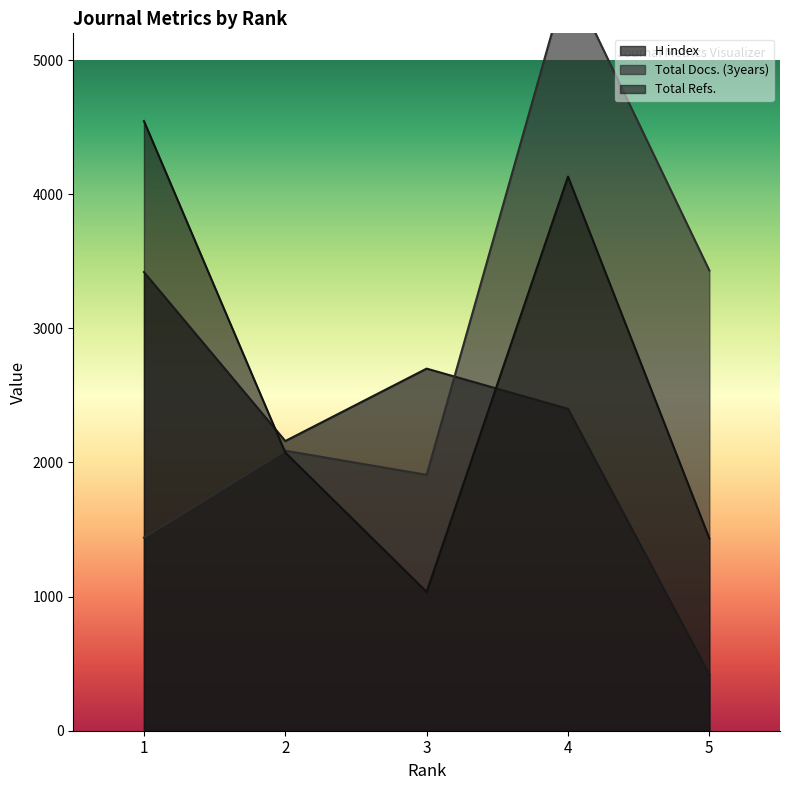

Which has a higher value, 2 or 3?

3